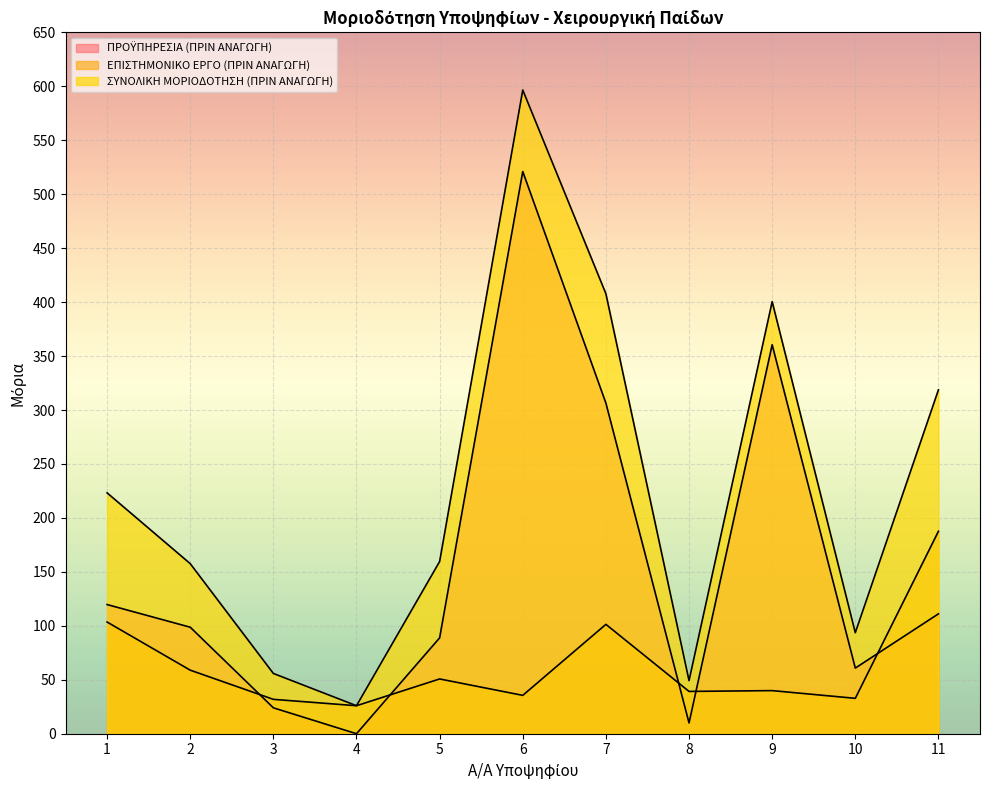

Reading left to right, transcribe all the data shown in this chart.

ΠΡΟΫΠΗΡΕΣΙΑ (ΠΡΙΝ ΑΝΑΓΩΓΗ): 1=119.7	2=98.7	3=24.0	4=0.0	5=88.8	6=521.0	7=306.4	8=10.0	9=360.5	10=60.8	11=111.1
ΕΠΙΣΤΗΜΟΝΙΚΟ ΕΡΓΟ (ΠΡΙΝ ΑΝΑΓΩΓΗ): 1=103.5	2=58.9	3=31.9	4=25.9	5=50.8	6=35.5	7=101.3	8=39.2	9=40.0	10=32.8	11=187.6
ΣΥΝΟΛΙΚΗ ΜΟΡΙΟΔΟΤΗΣΗ (ΠΡΙΝ ΑΝΑΓΩΓΗ): 1=223.2	2=157.6	3=55.9	4=25.9	5=159.6	6=596.5	7=407.7	8=49.2	9=400.4	10=93.6	11=318.7